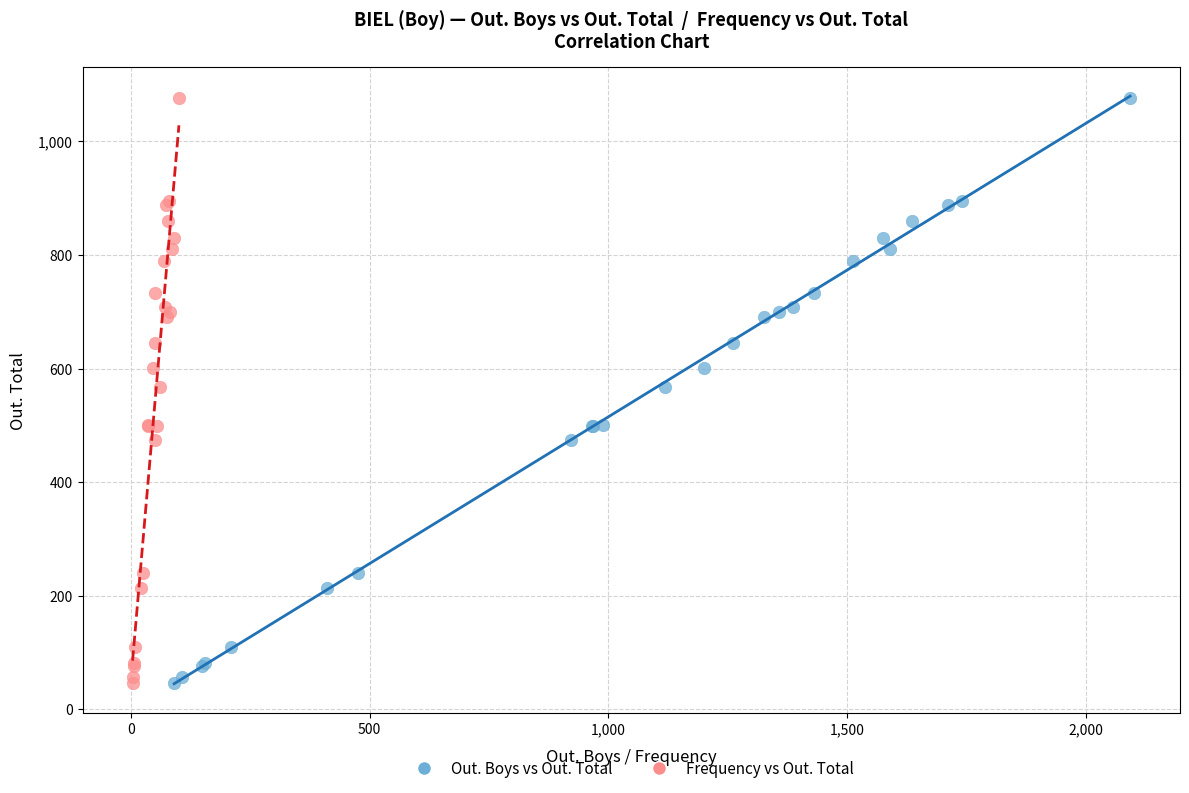

What are all the series names shown in the legend?

Out. Boys vs Out. Total, Frequency vs Out. Total